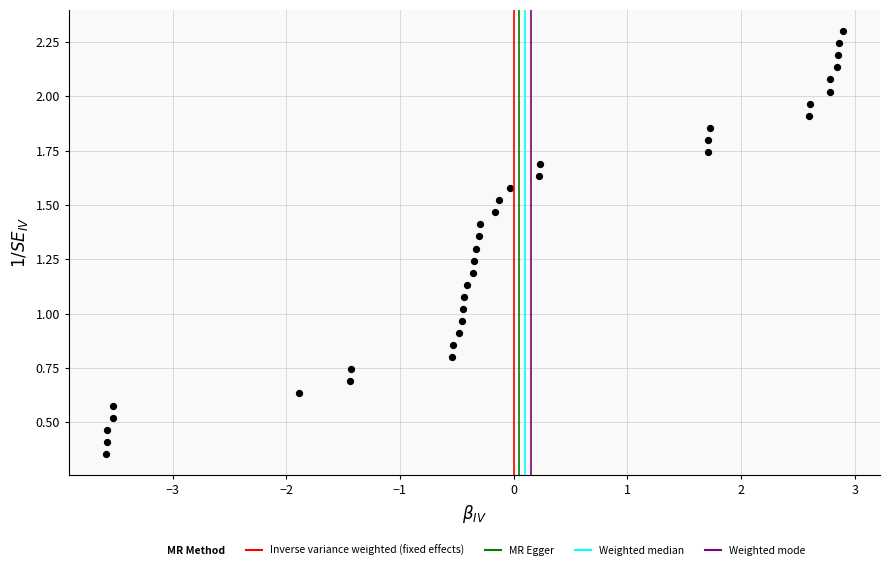

What is the range of X values (max minus min)?

6.5